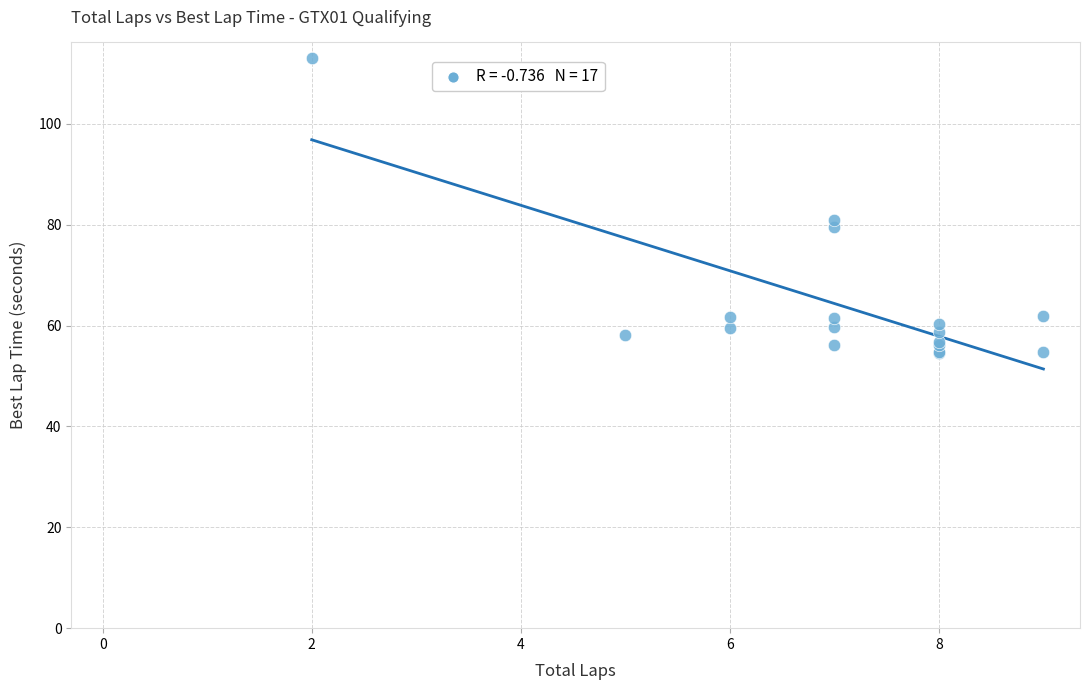

What Y value in the scatter plot is closest to 83?

80.9